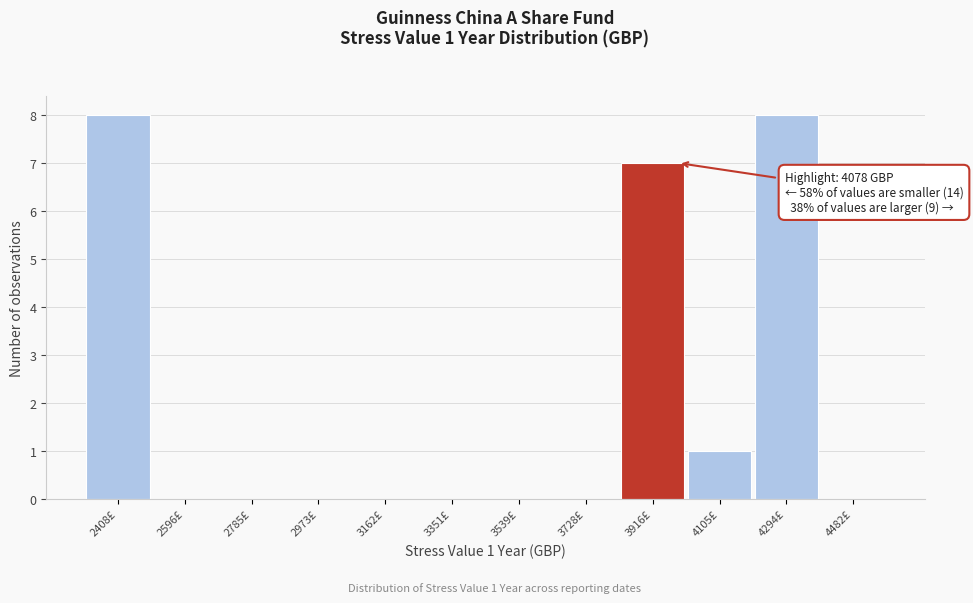

Reading left to right, list all the values displayed in this chart.

2408£=8	2596£=0	2785£=0	2973£=0	3162£=0	3351£=0	3539£=0	3728£=0	3916£=7	4105£=1	4294£=8	4482£=0